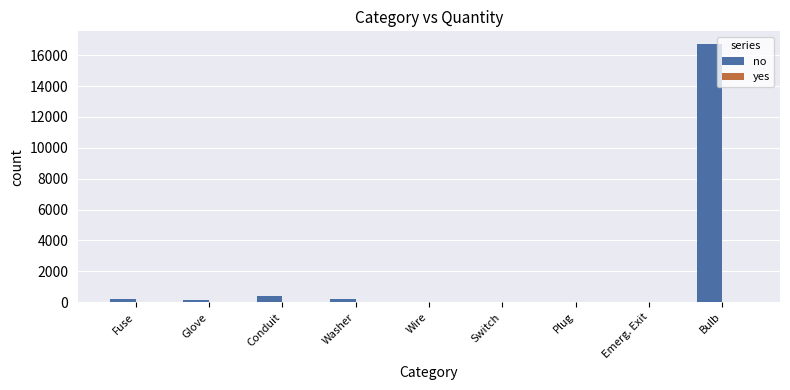

The value of no at Bulb is 16710. True or false?

True